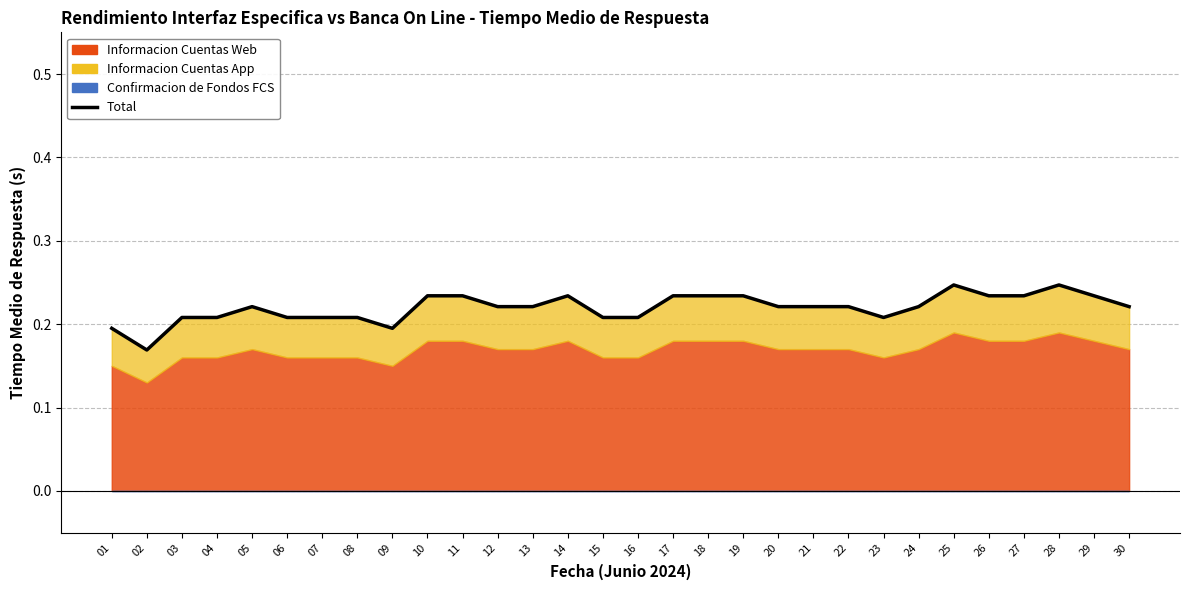

List the labels in order of value, largest first.

25, 28, 10, 11, 14, 17, 18, 19, 26, 27, 29, 05, 12, 13, 20, 21, 22, 24, 30, 03, 04, 06, 07, 08, 15, 16, 23, 01, 09, 02